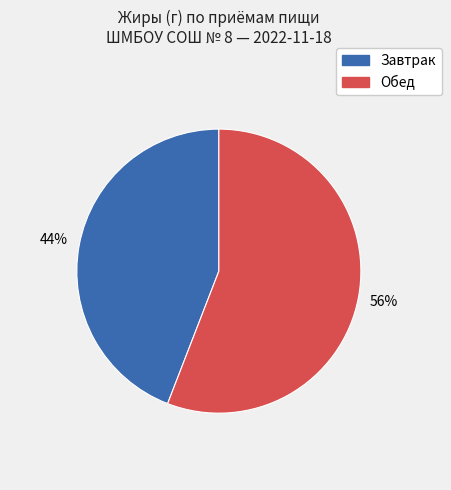

Rank the categories by value from highest to lowest.

Обед, Завтрак